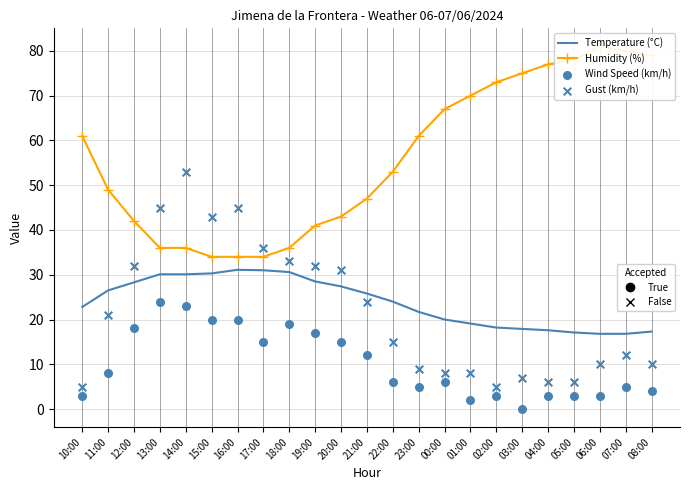

Which series reaches the maximum Y coordinate?

Humidity (%)